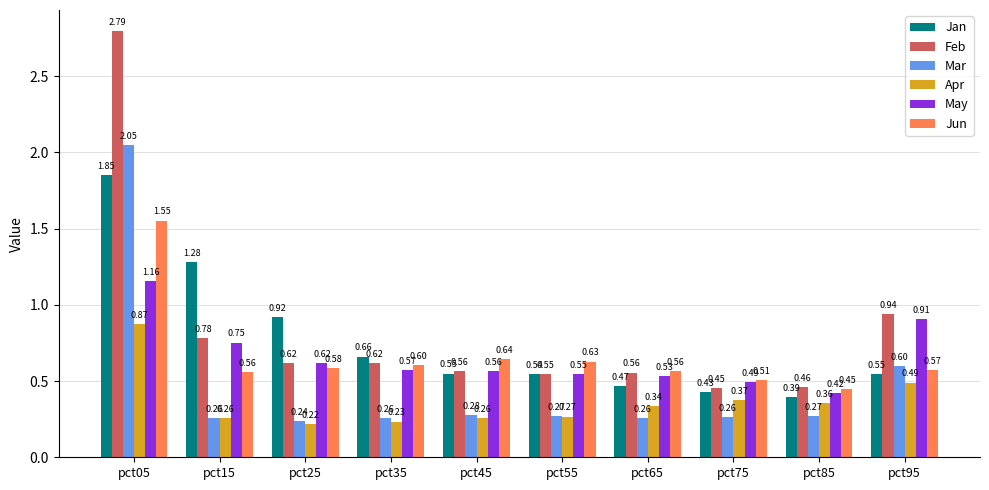

What is the difference between the maximum and second lowest values in the Mar series?

1.8